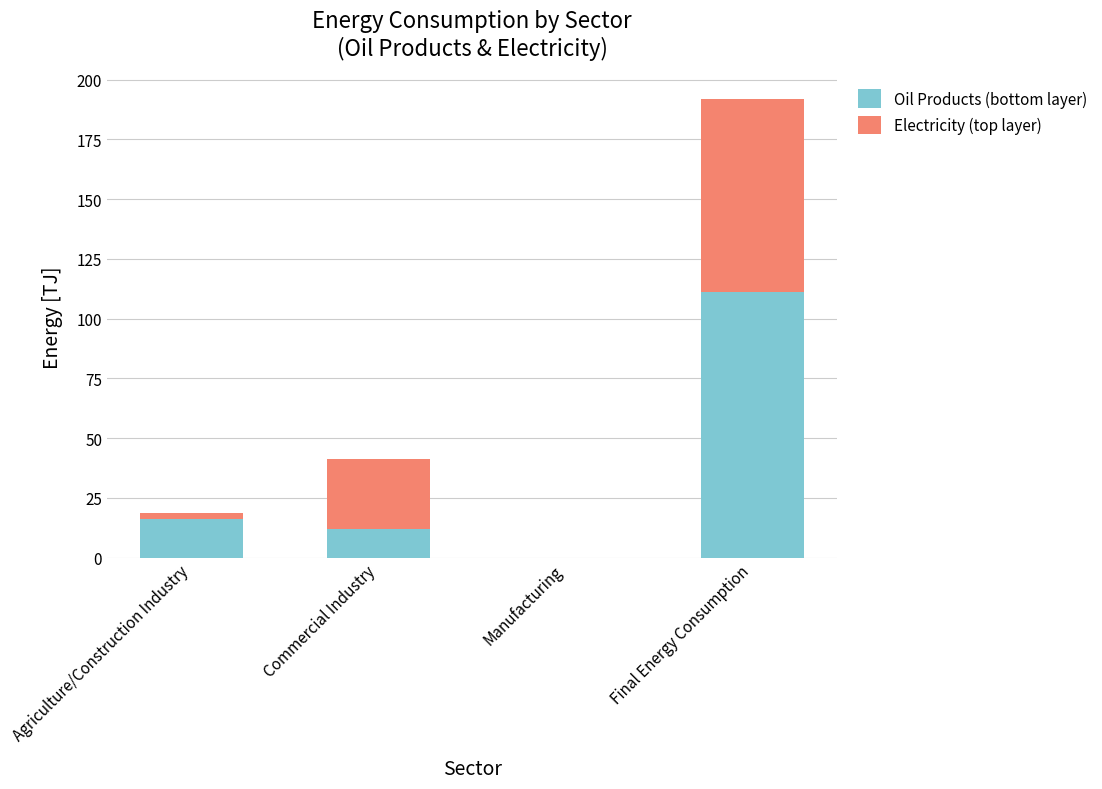

What is the sum of the Oil Products (bottom layer) values at Manufacturing and Final Energy Consumption?

111.0